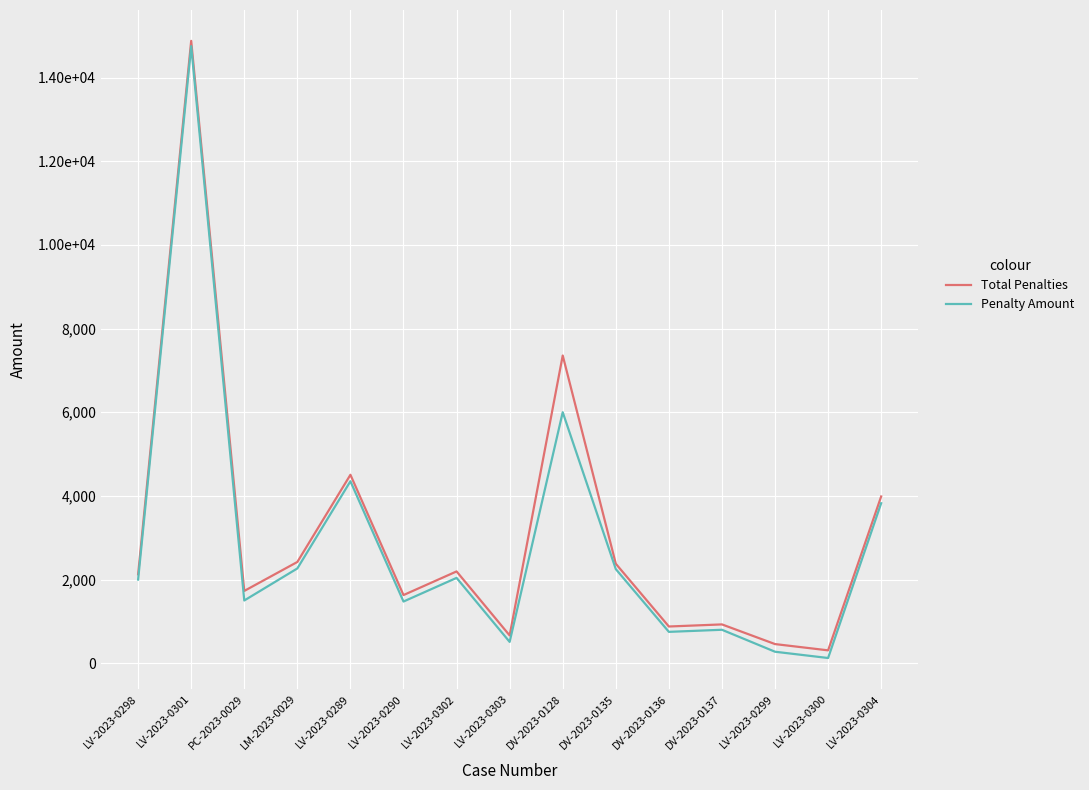

What are all the series names shown in the legend?

Total Penalties, Penalty Amount